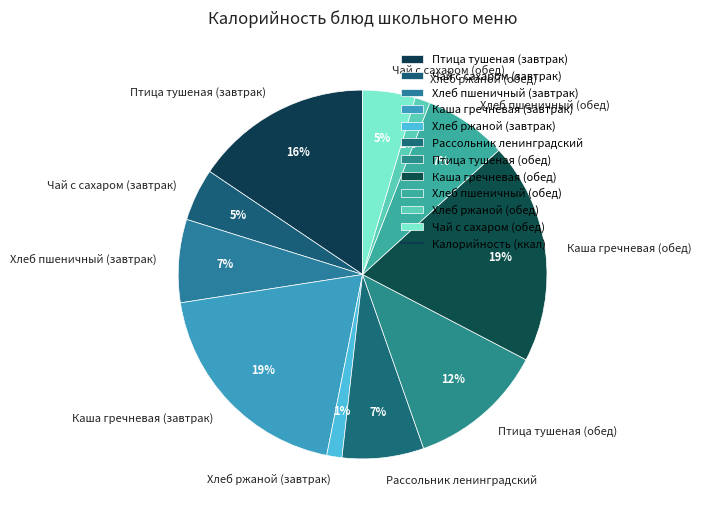

True or false: Птица тушеная (обед) accounts for 12% of the total.

True